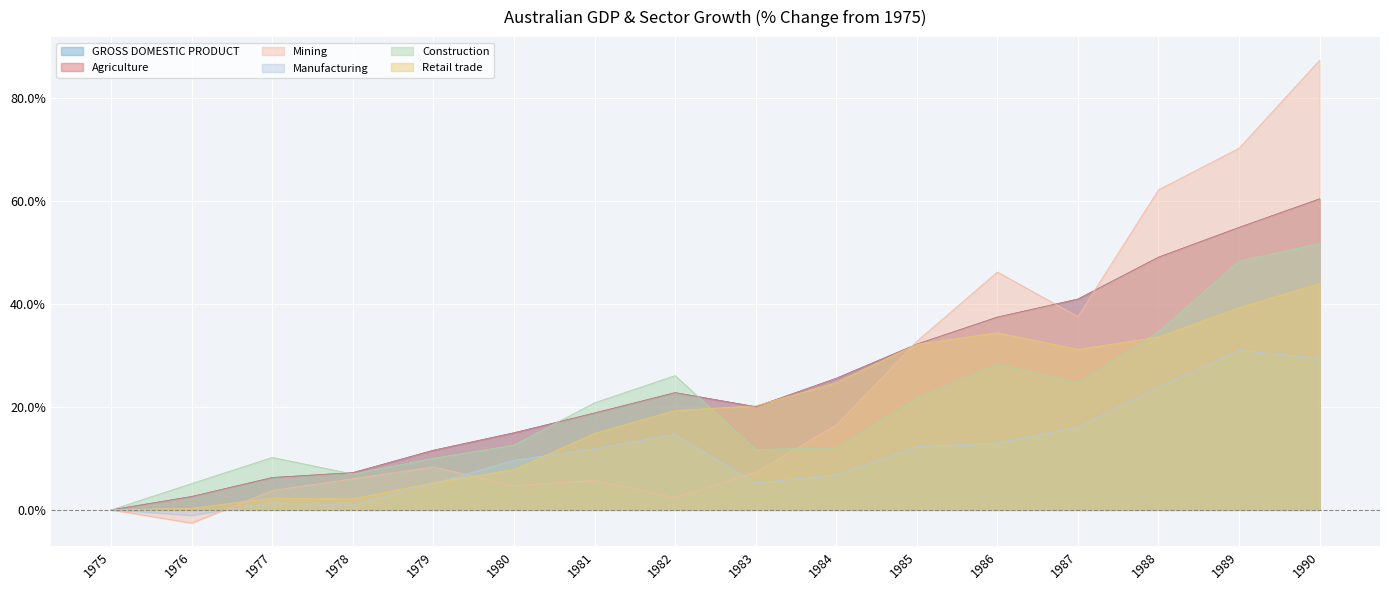

How many intersections are there between Retail trade and Mining?

3